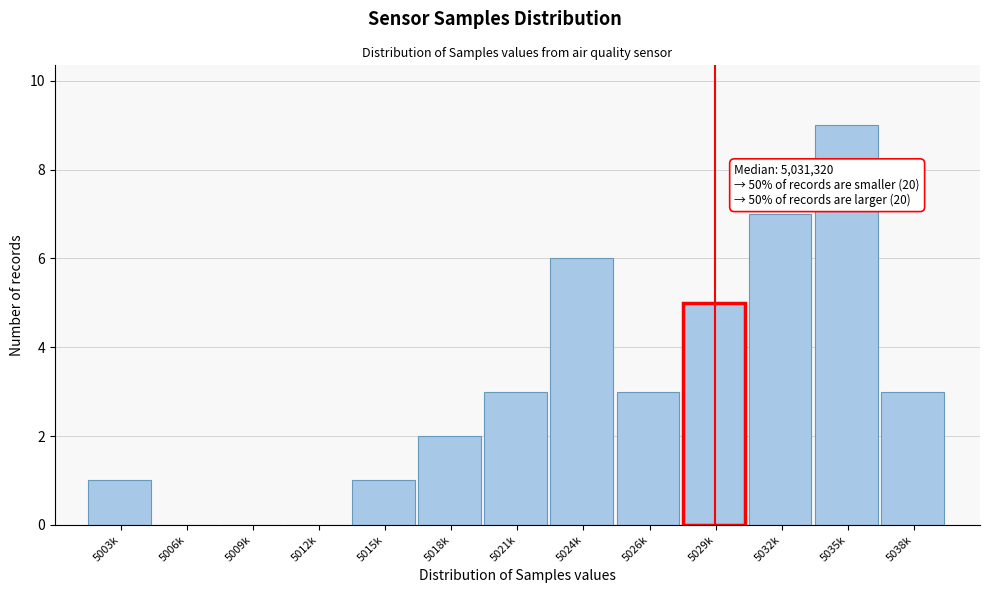

Reading left to right, transcribe all the data shown in this chart.

5003k=1	5006k=0	5009k=0	5012k=0	5015k=1	5018k=2	5021k=3	5024k=6	5026k=3	5029k=5	5032k=7	5035k=9	5038k=3